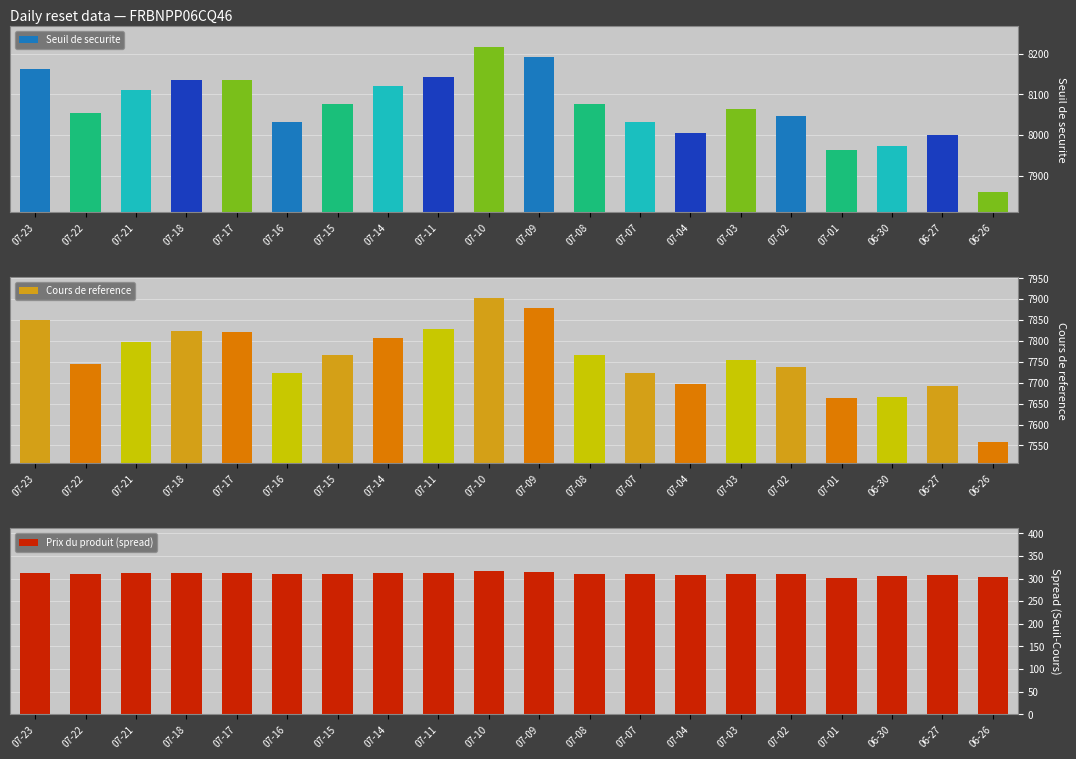

Is the value of Seuil de securite at 07-10 greater than the value of Cours de reference at 07-22?

Yes